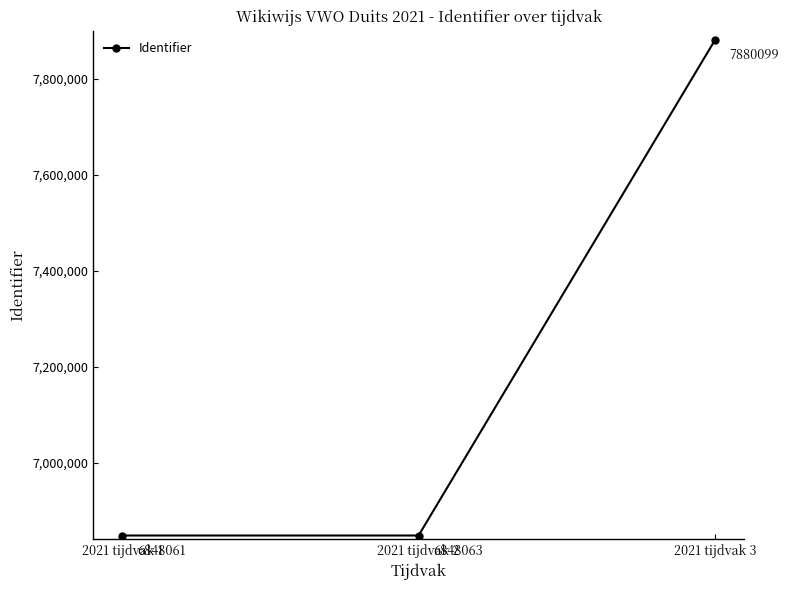

Count the number of categories in the chart.

3